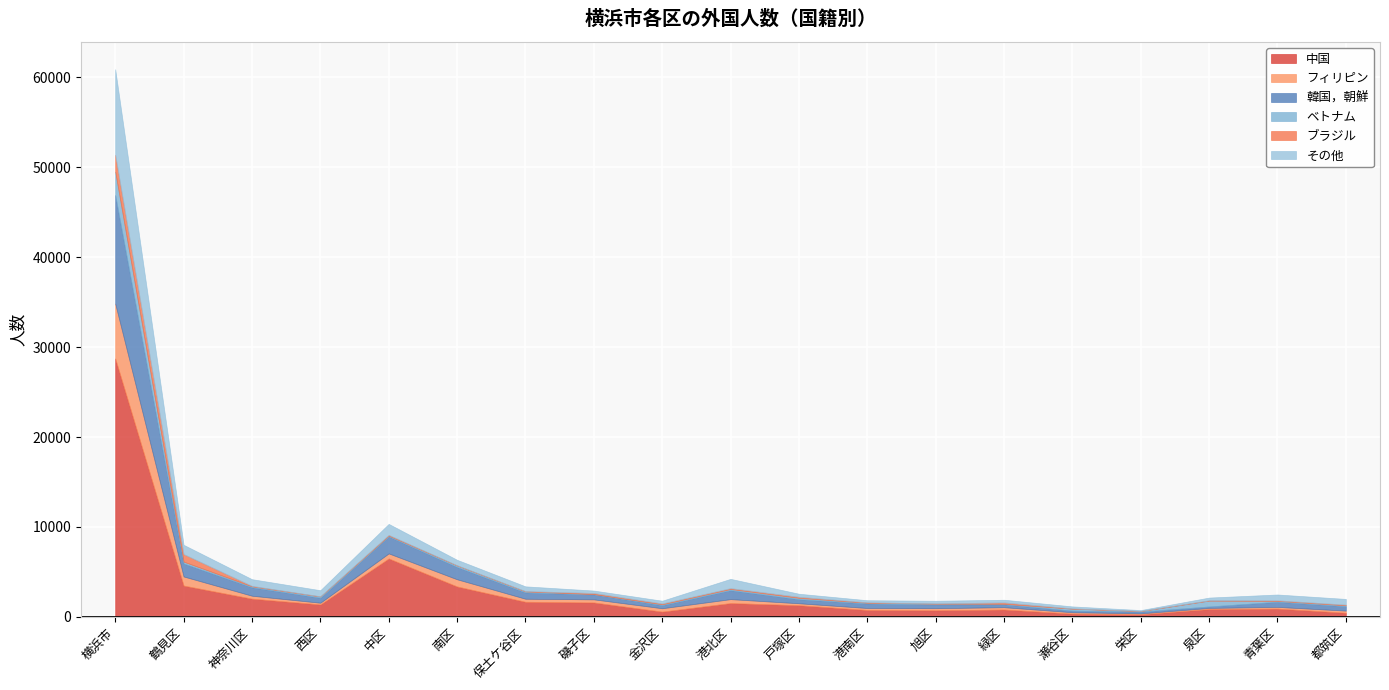

What is the label of the 9th point from the left?

金沢区